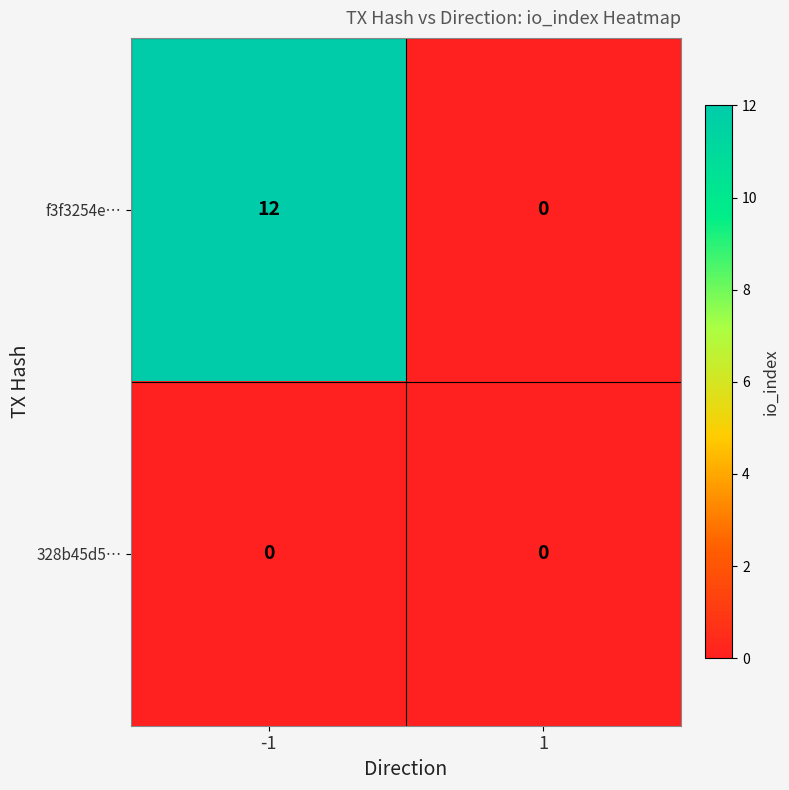

List the series in order of their peak value, highest first.

f3f3254e…, 328b45d5…